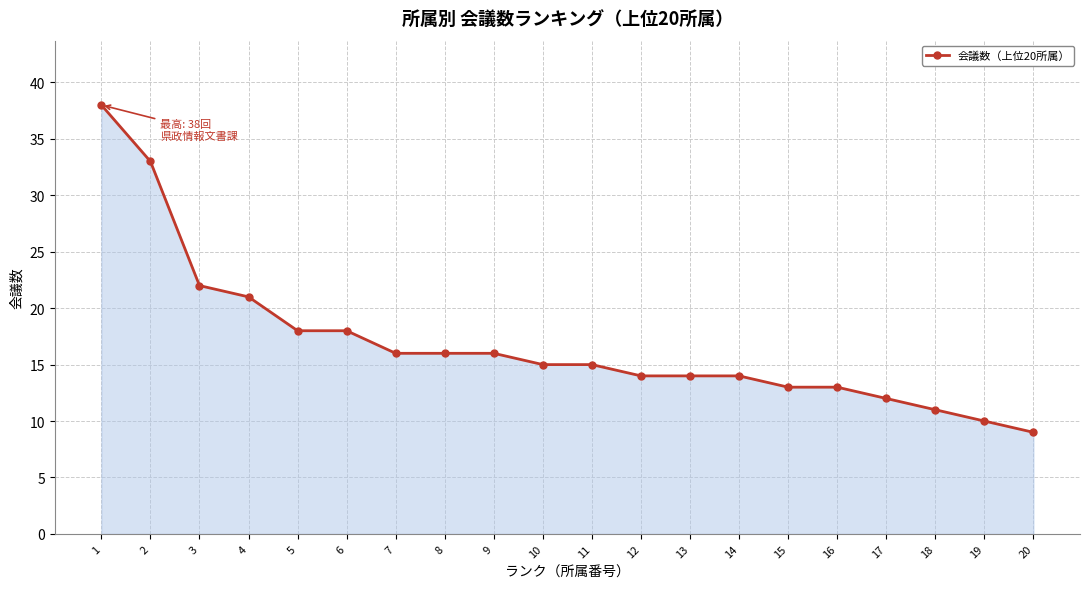

Which category has the highest value across all series?

1